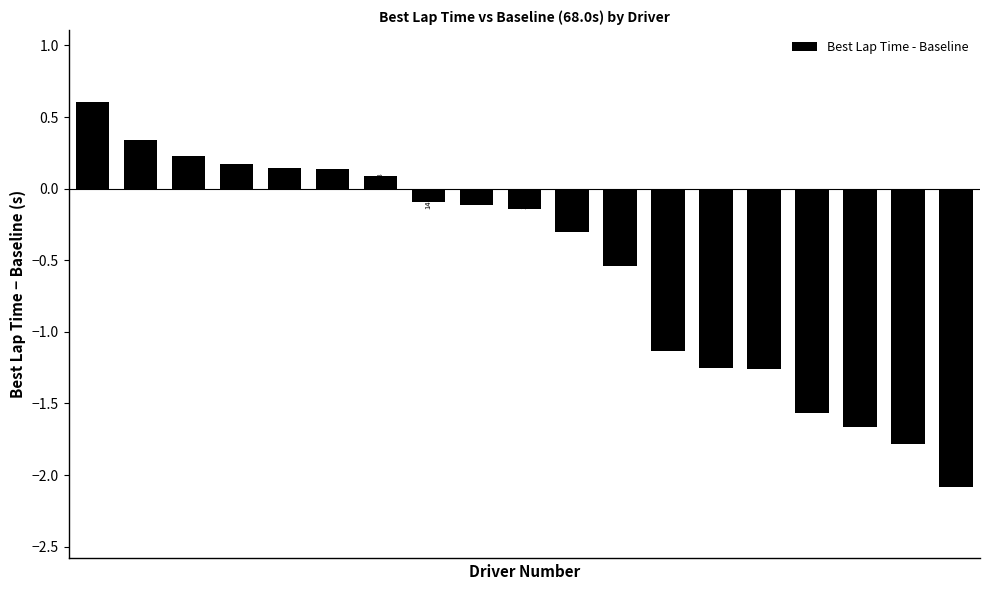

Are the bars horizontal?

No